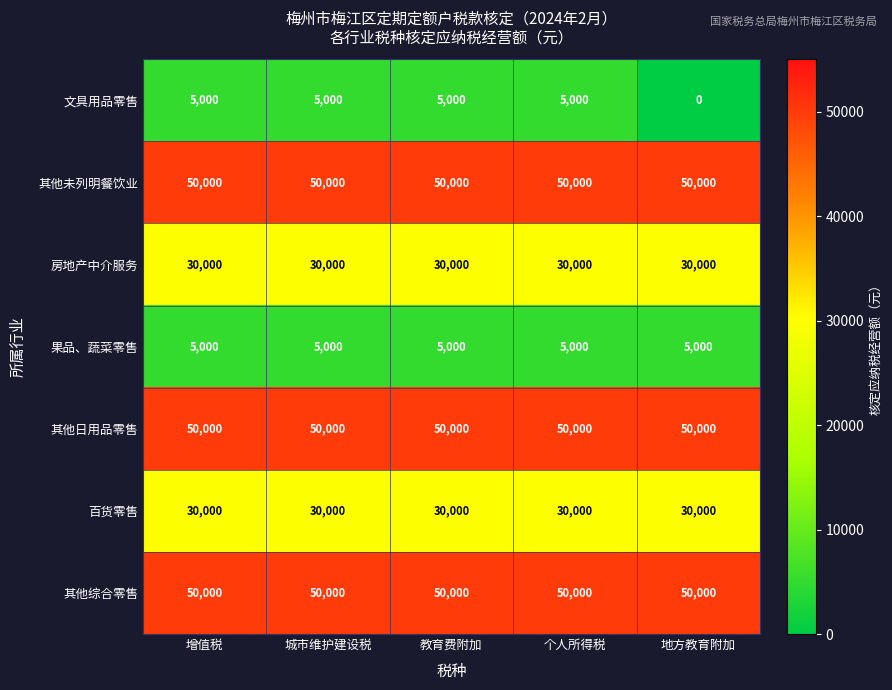

The value of 其他日用品零售 at 地方教育附加 is 50000. True or false?

True